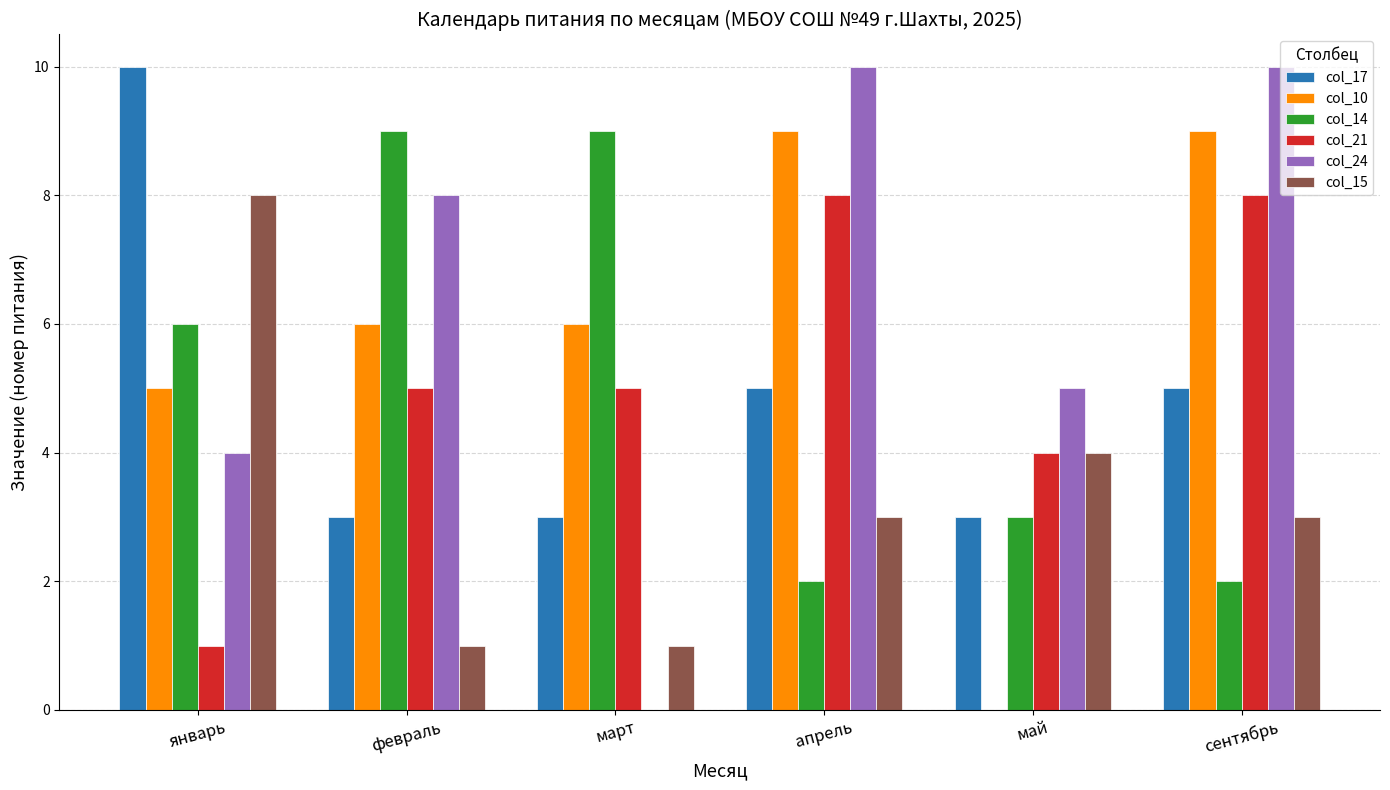

What is the sum of all col_17 values?

29